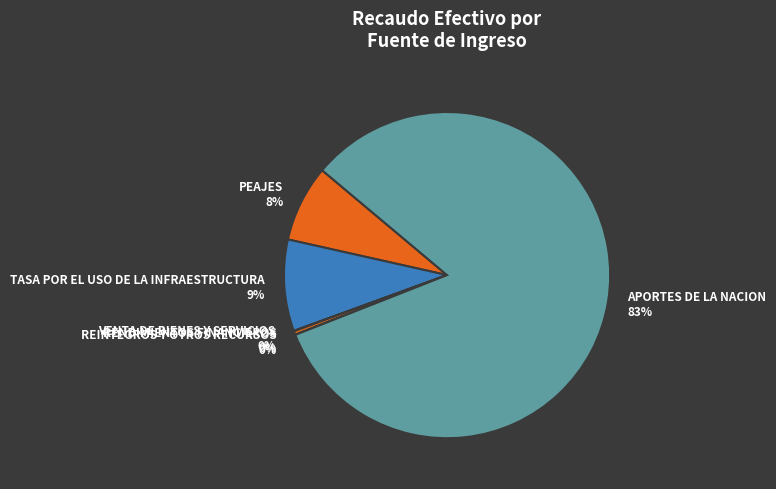

Is it true that TASA POR EL USO DE LA INFRAESTRUCTURA is 1% of the pie?

False